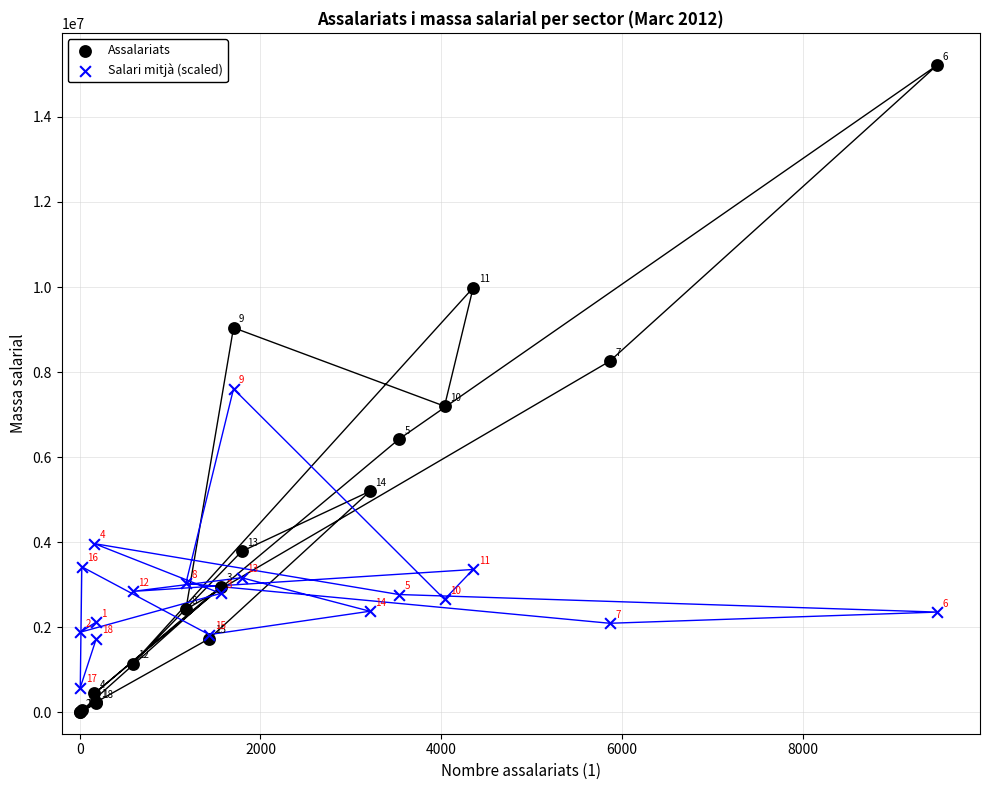

Which series contains the lowest Y value?

Assalariats